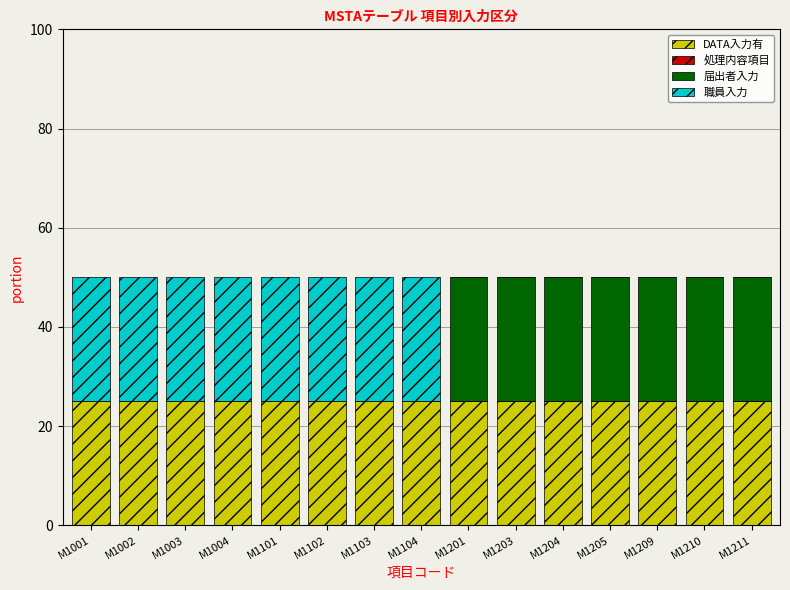

True or false: DATA入力有 has a value of 43 at M1211.

False